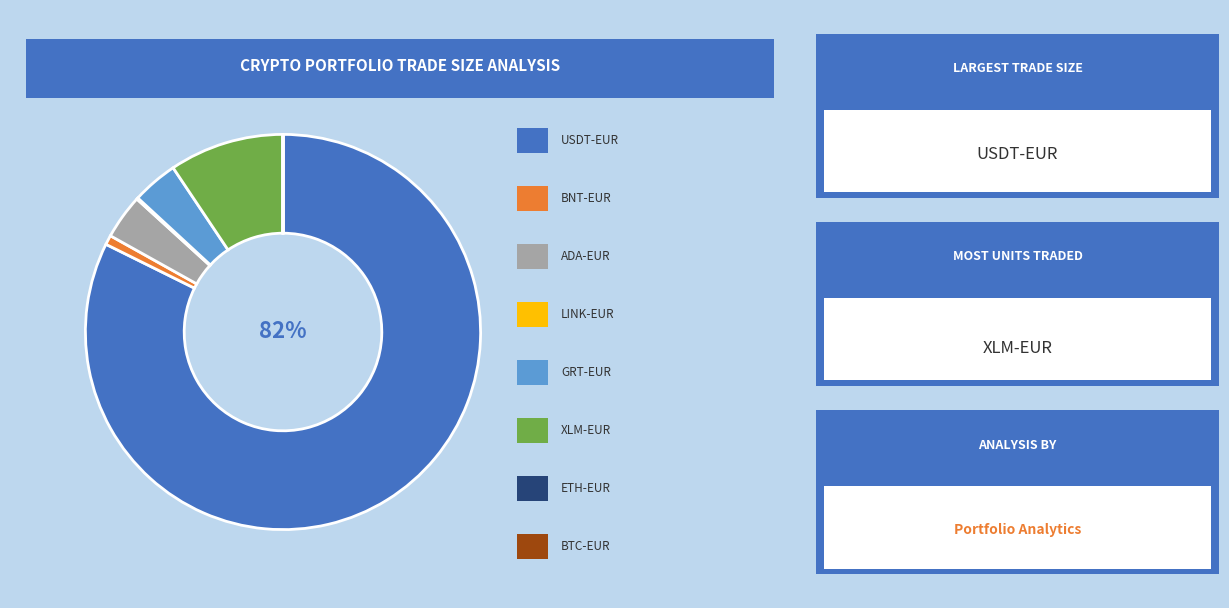

To the nearest percent, what is the average slice percentage?

12%